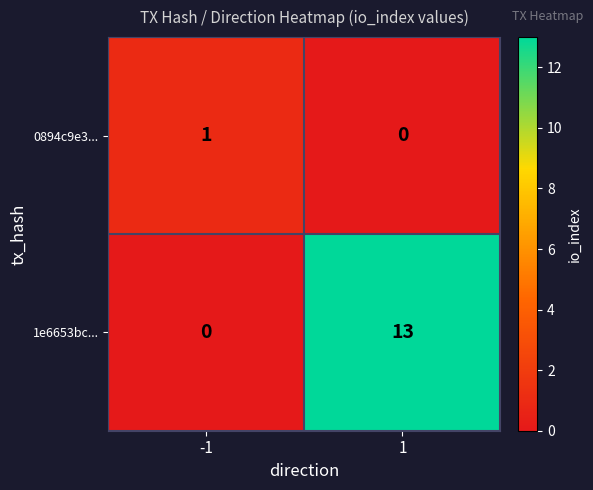

List the labels in order of 1e6653bc... value, smallest first.

-1, 1